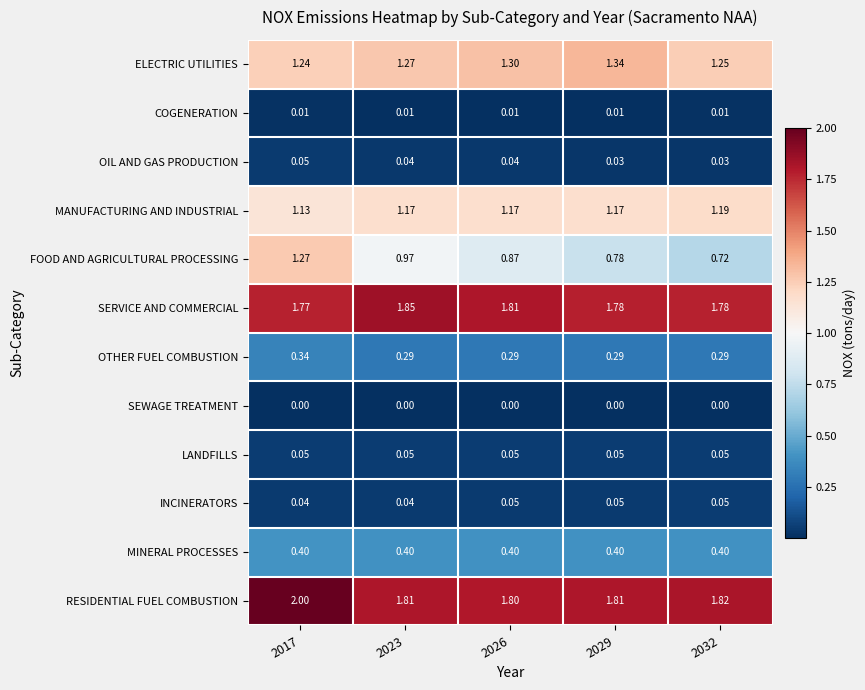

Which series changed the most between 2017 and 2029?

FOOD AND AGRICULTURAL PROCESSING